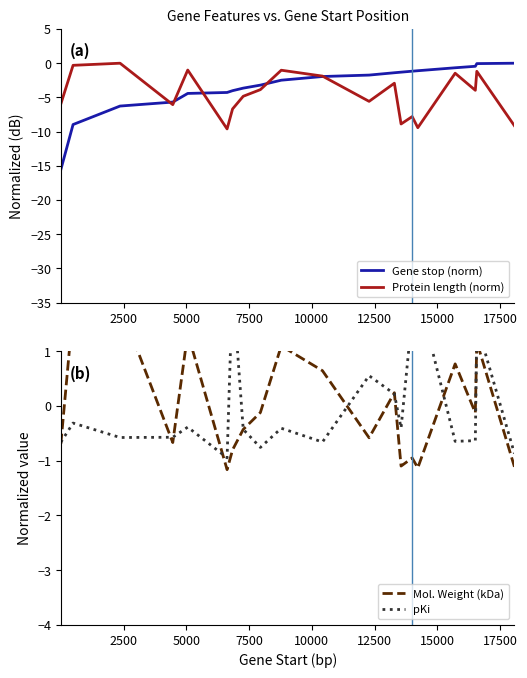

What is the minimum value for Gene stop (norm)?

-15.6